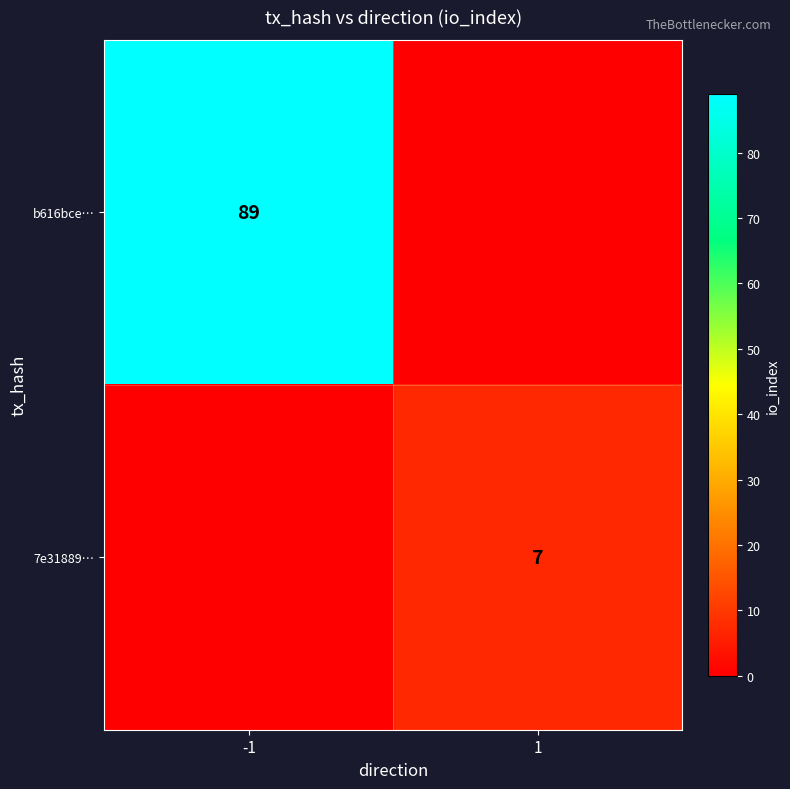

Is it true that 7e31889… equals 2 at 1?

False